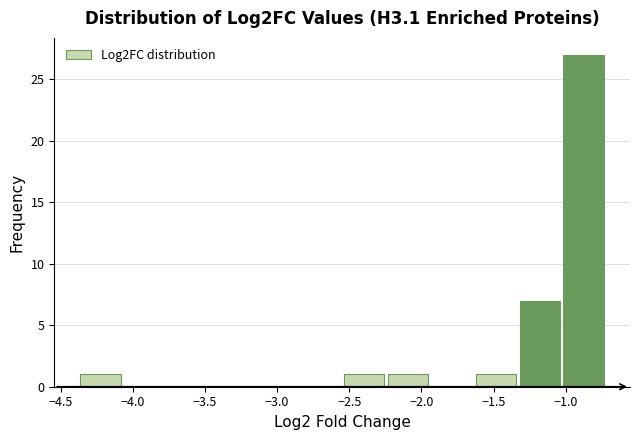

Reading left to right, transcribe this chart: for each bar, give the range it covers on the x-axis and its height. Neither the bar edges nor the heights are printed on the chart, so give them approximately, as read against the axes.

-4.35 to -4.05: 1
-4.05 to -3.75: 0
-3.75 to -3.45: 0
-3.45 to -3.15: 0
-3.15 to -2.85: 0
-2.85 to -2.55: 0
-2.55 to -2.25: 1
-2.25 to -1.95: 1
-1.95 to -1.60: 0
-1.60 to -1.30: 1
-1.30 to -1.00: 7
-1.00 to -0.70: 27